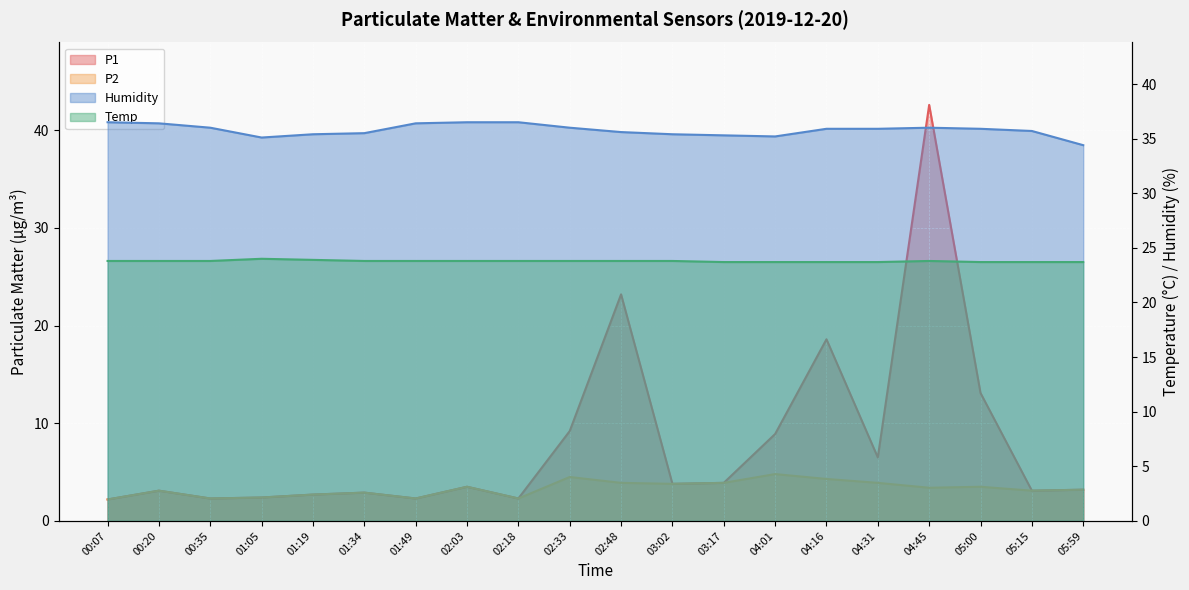

What are all the series names shown in the legend?

P1, P2, Humidity, Temp